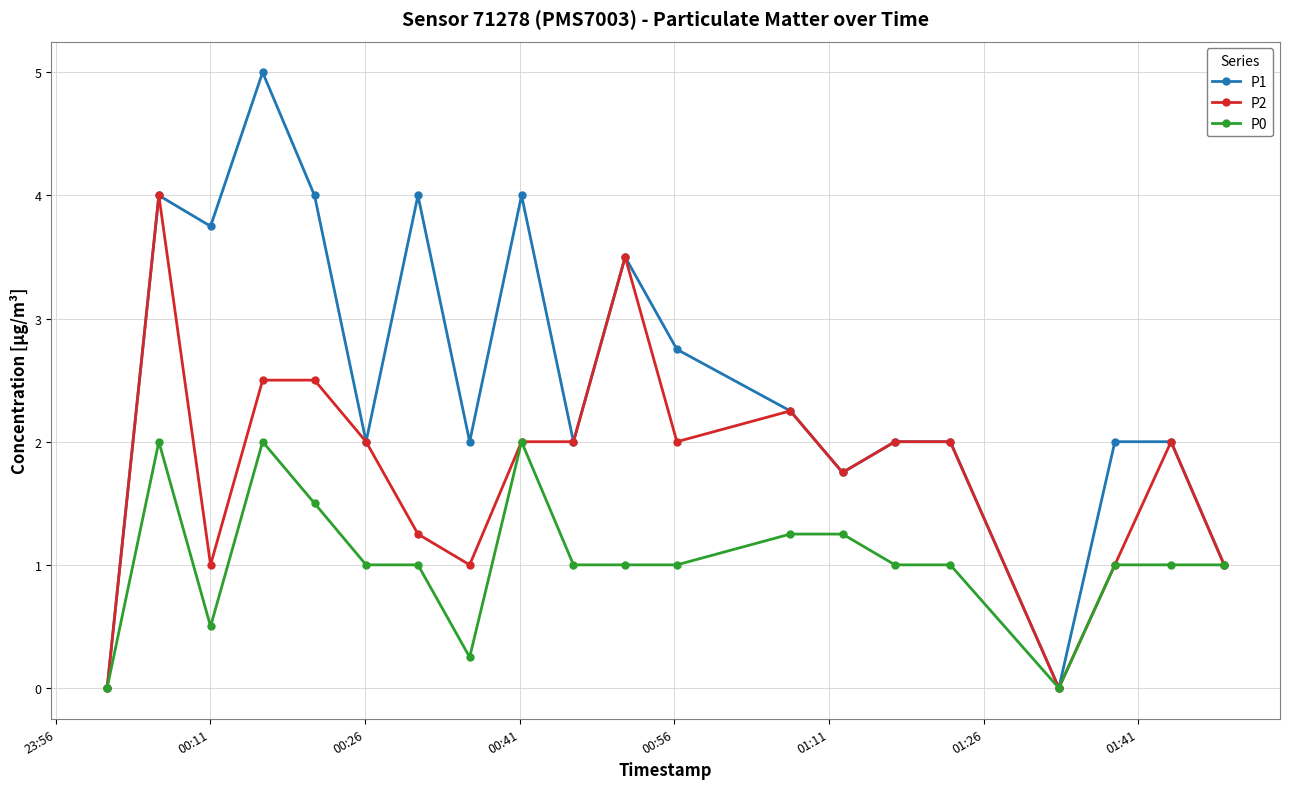

Which series has the largest total across all categories?

P1